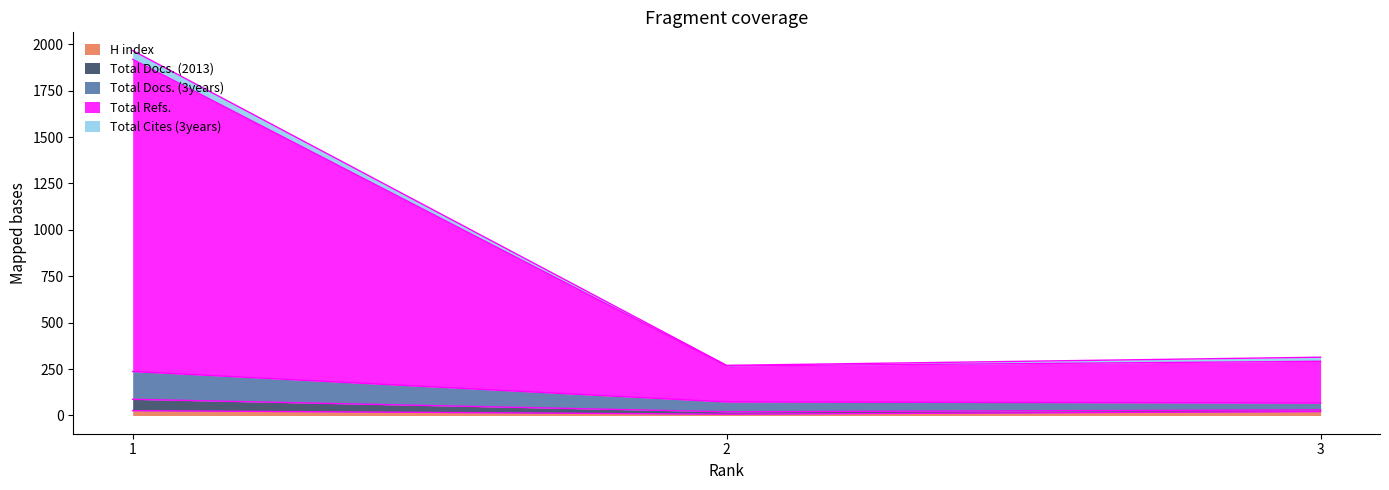

What is the difference between the second highest and minimum values in the Total Docs. (3years) series?

25